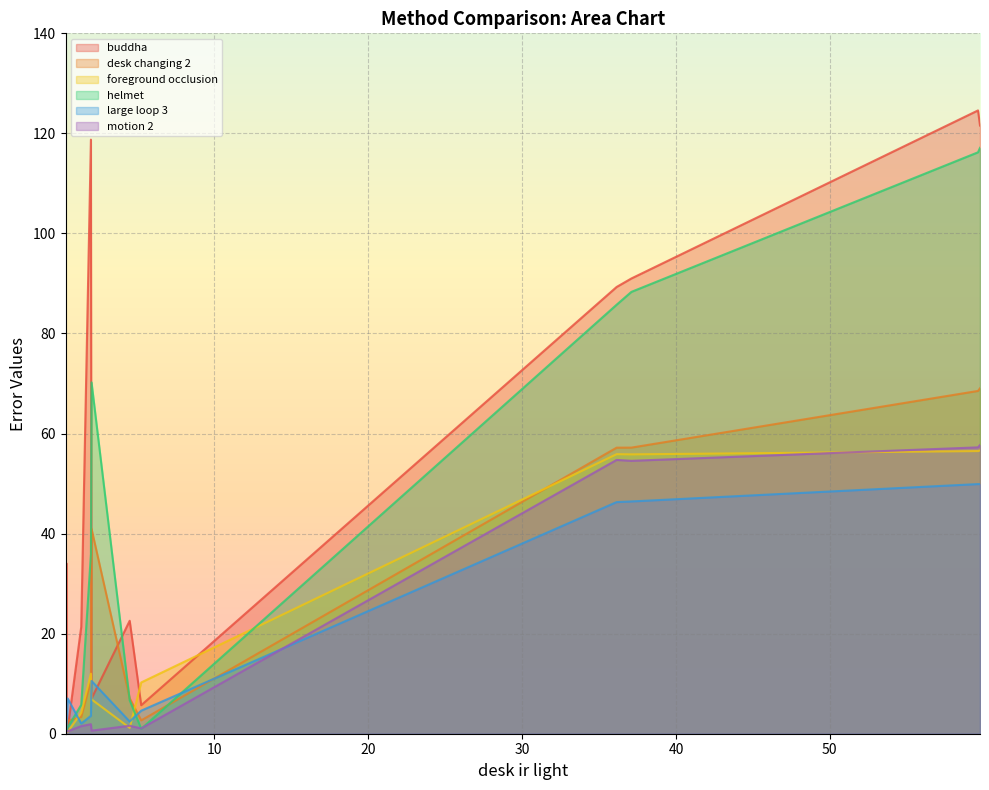

In foreground occlusion, how many points are lower than both neighbors (excluding endpoints)?

4